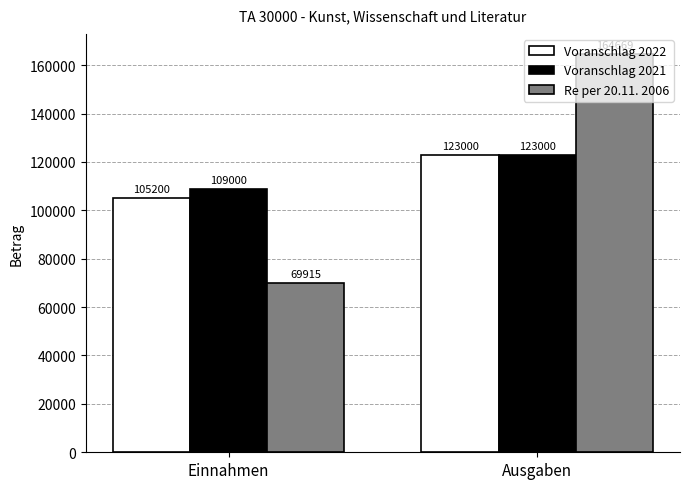

Does the chart contain stacked bars?

No